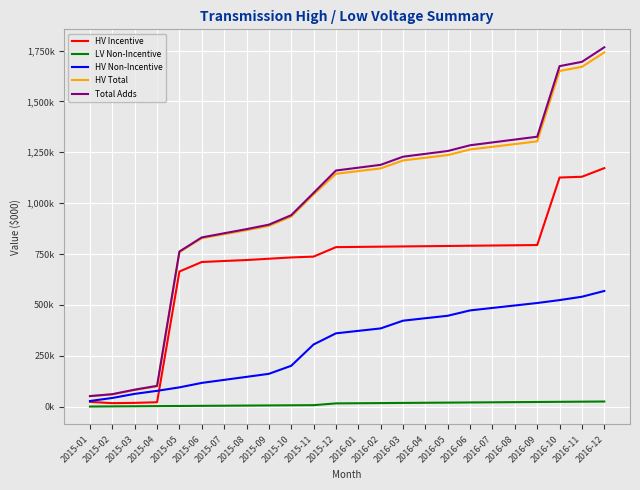

What is the total value across all series at 2015-03?

248805.0